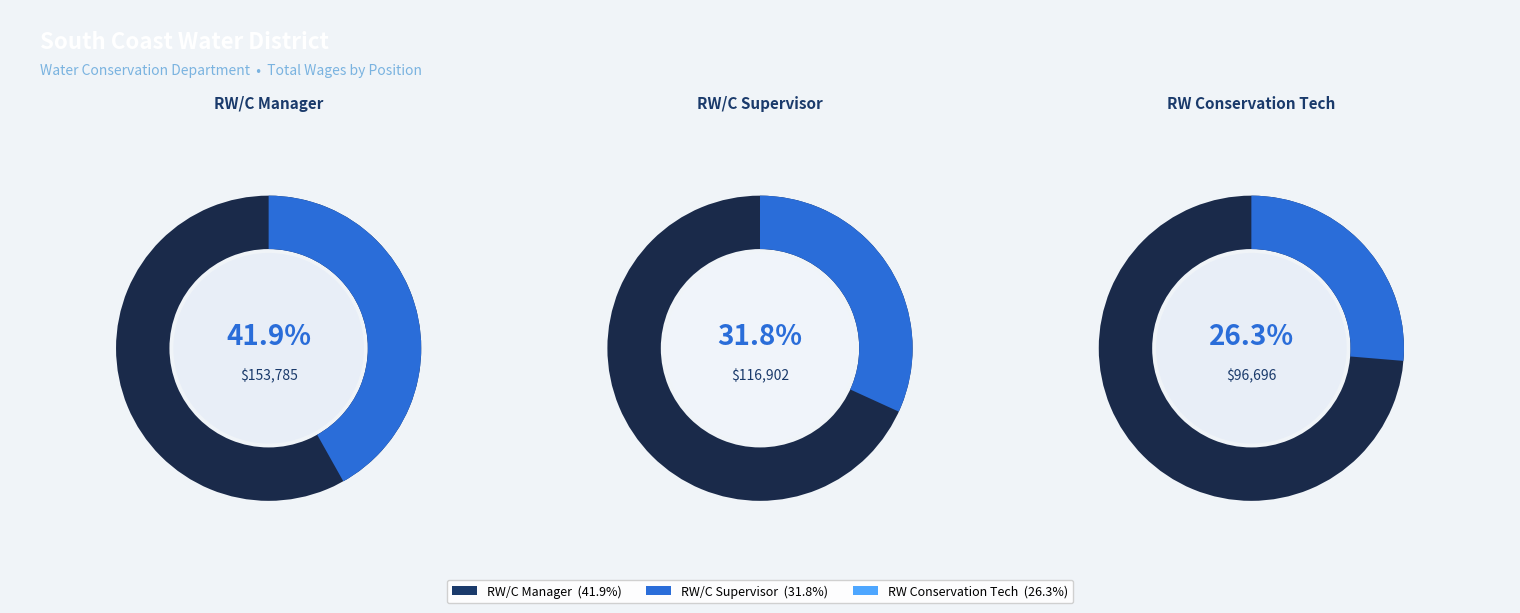

What is the change in value from Recycled Water/Conservation Manager to Recycled Water Conservation Technician?

-57089